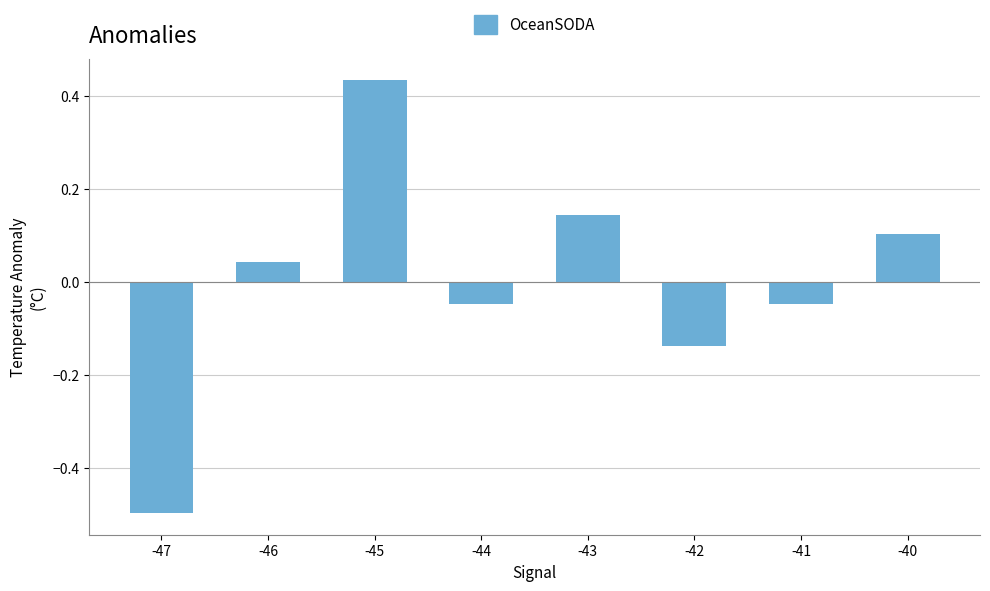

How many distinct data groups are displayed?

1